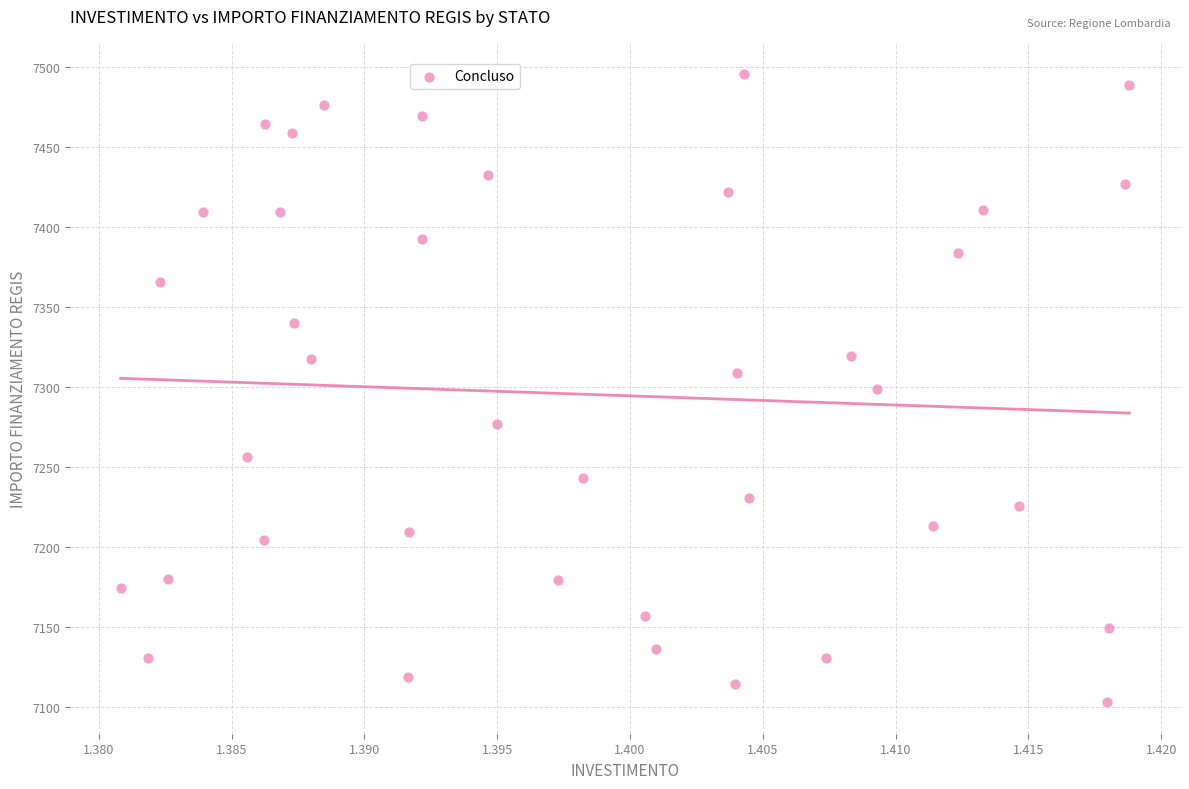

What is the range of Y values (max minus min)?

392.5